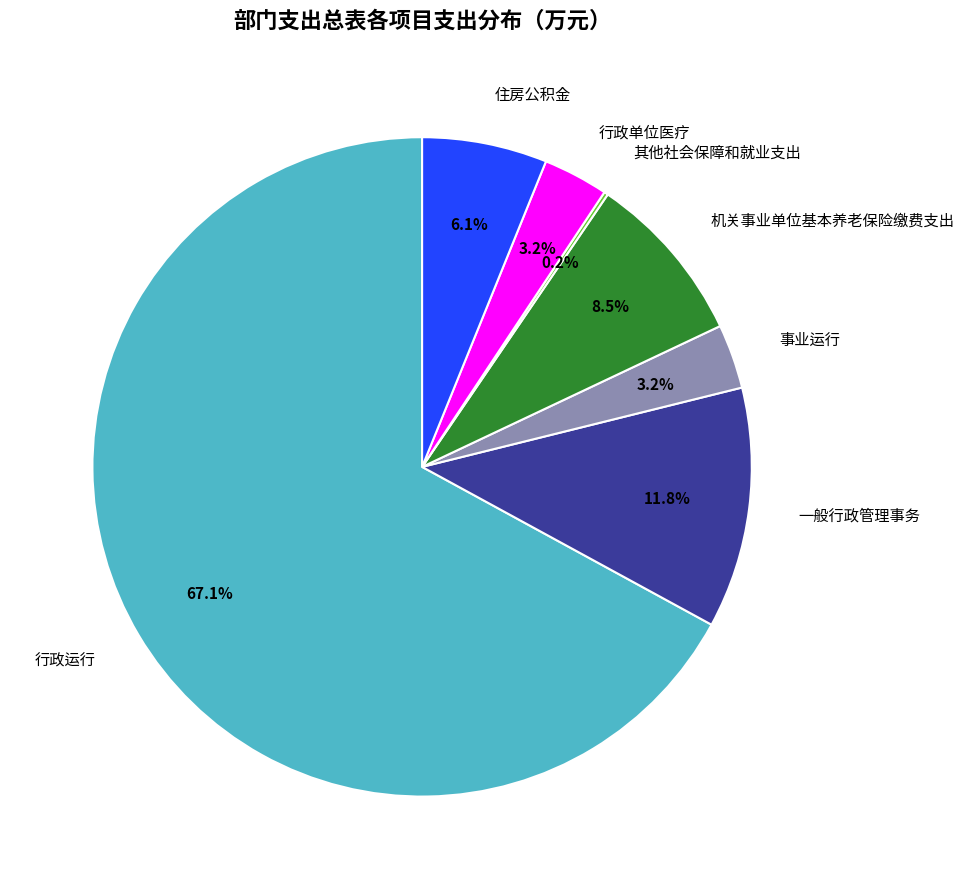

Does any single category account for the majority?

Yes